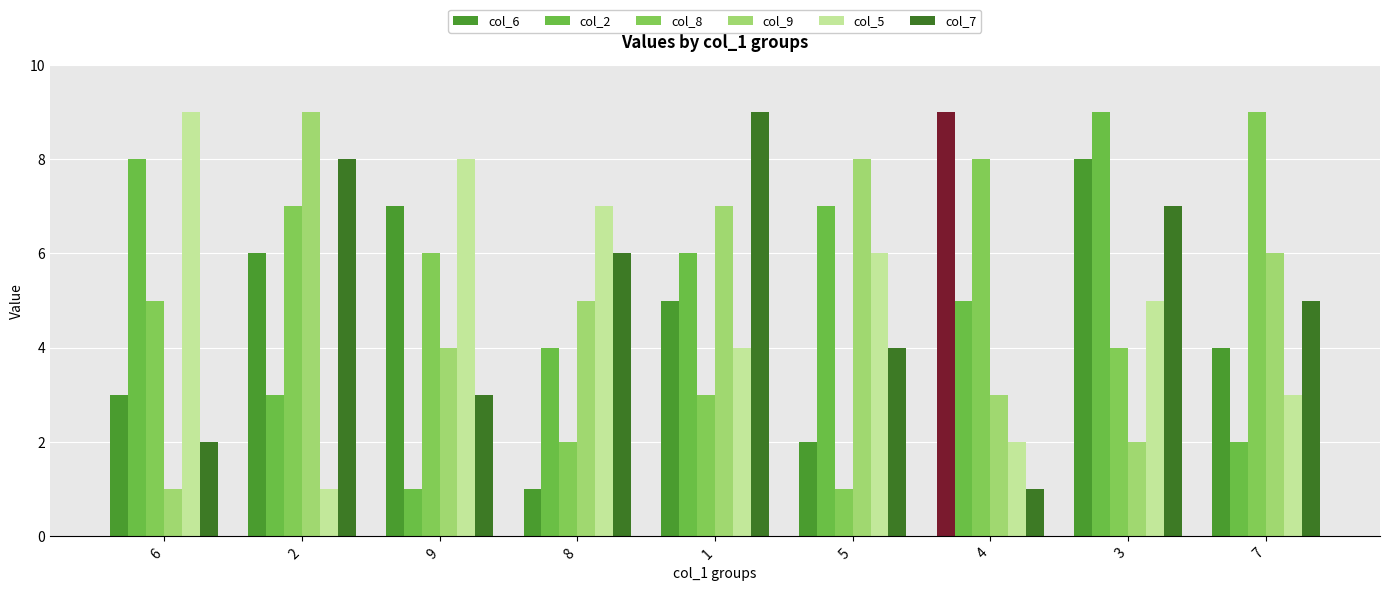

What is the label of the 7th bar from the right?

9